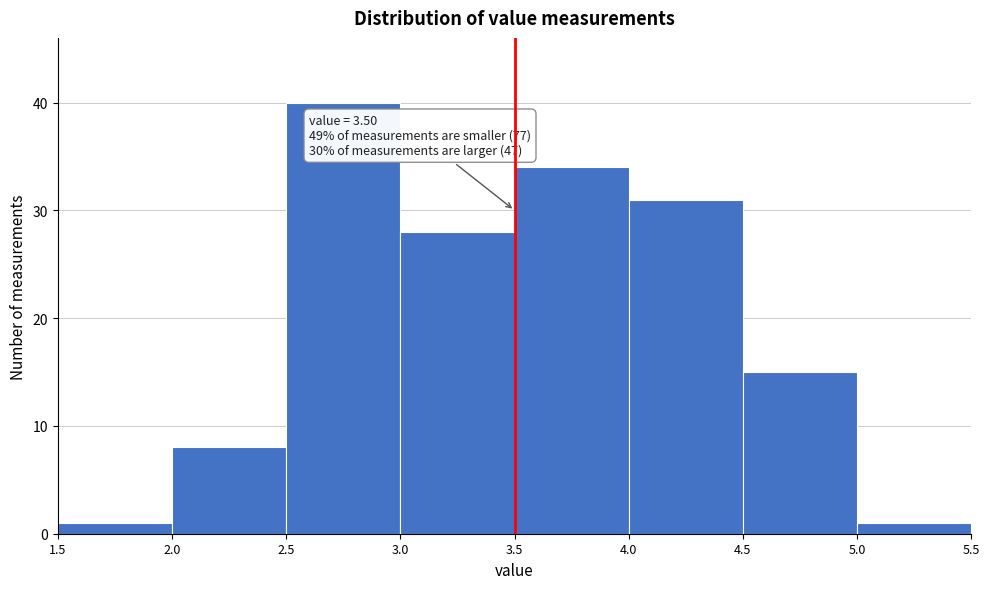

Which range on the x-axis has the tallest bar?

2.5 to 3.0